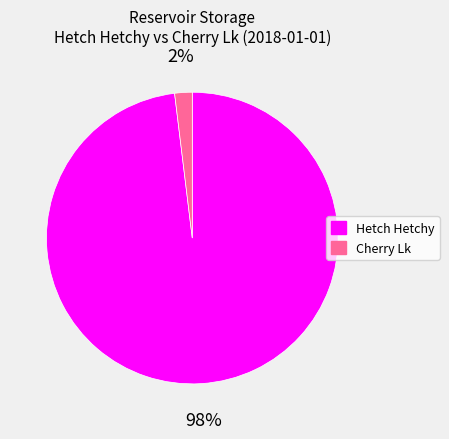

Is there a majority slice in this chart?

Yes